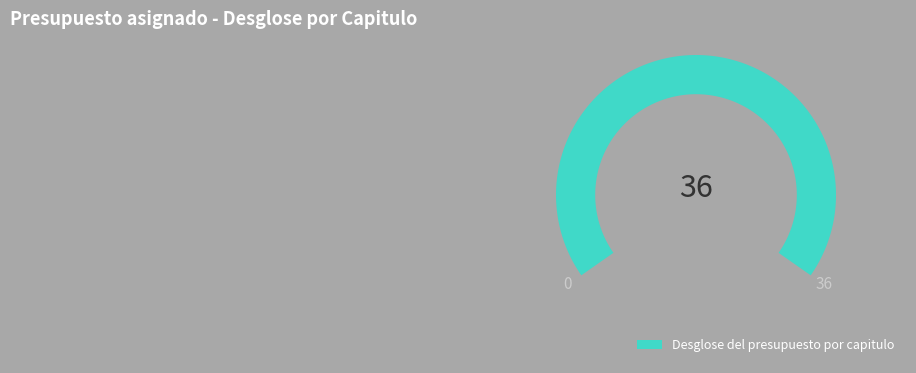

Is 7 the majority of the pie?

No